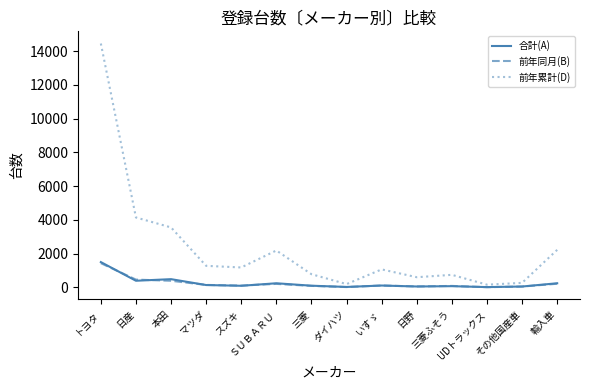

True or false: 前年累計(D) and 合計(A) intersect in this chart.

False